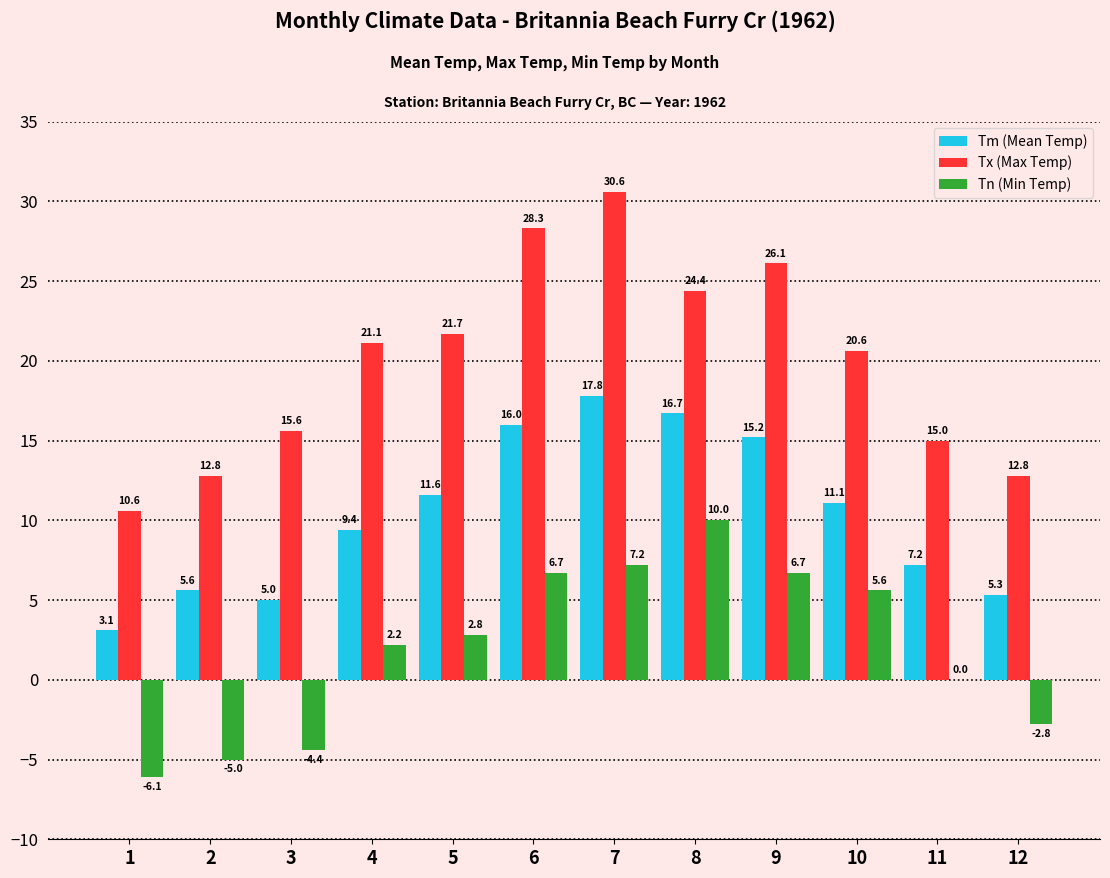

How many groups of bars are there?

12